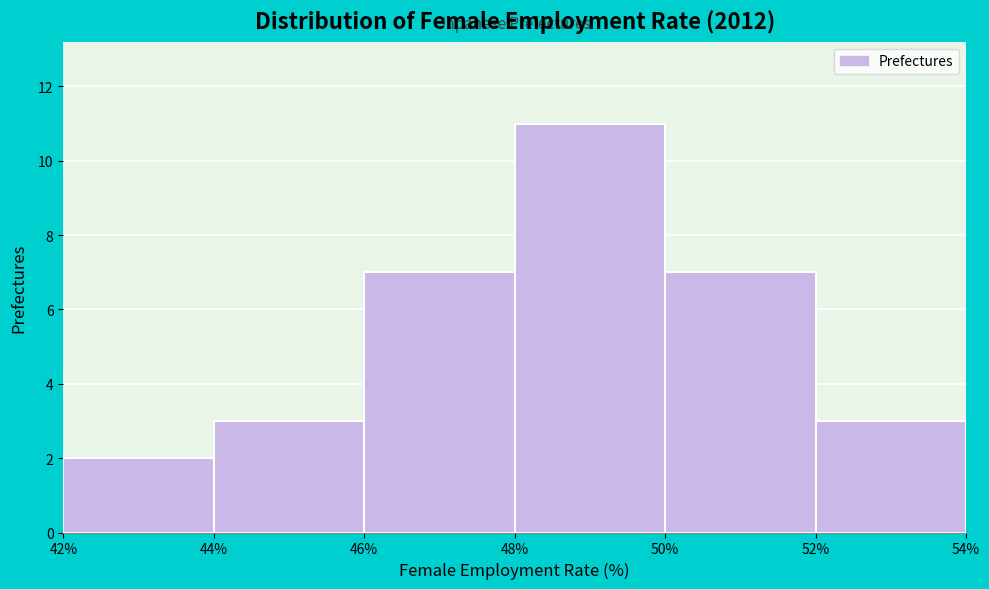

What is the height of the bar covering 48% to 50% on the x-axis? The values are not printed on the chart, so give them approximately, as read against the axis.

11